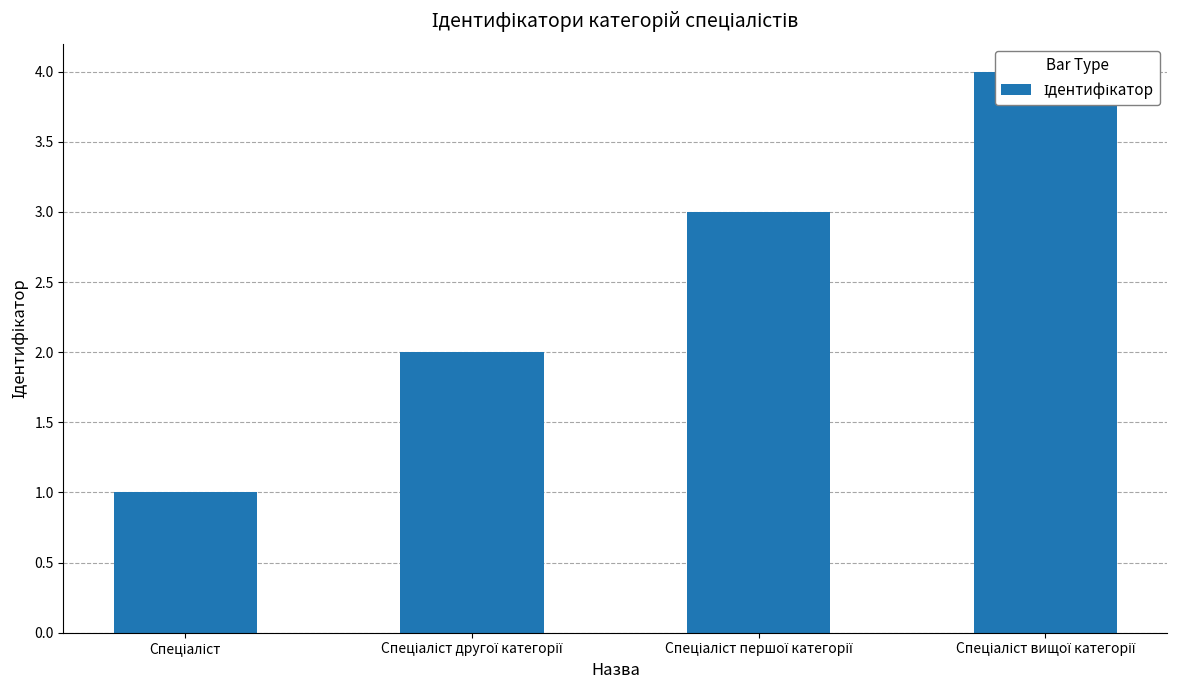

Does the chart contain stacked bars?

No